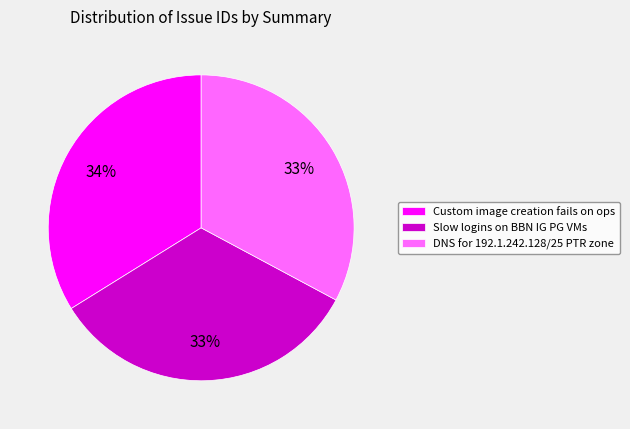

Which slice is the largest?

Custom image creation fails on ops